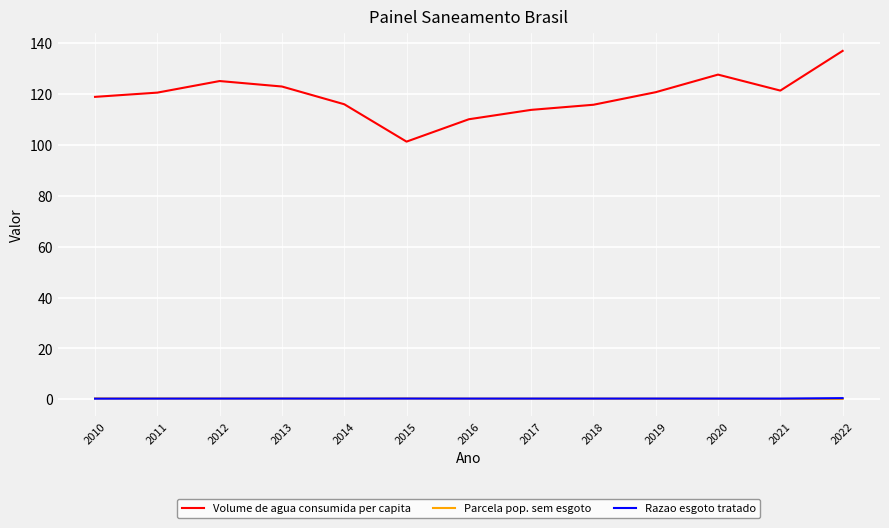

At which category does the chart reach its peak across all series?

2022